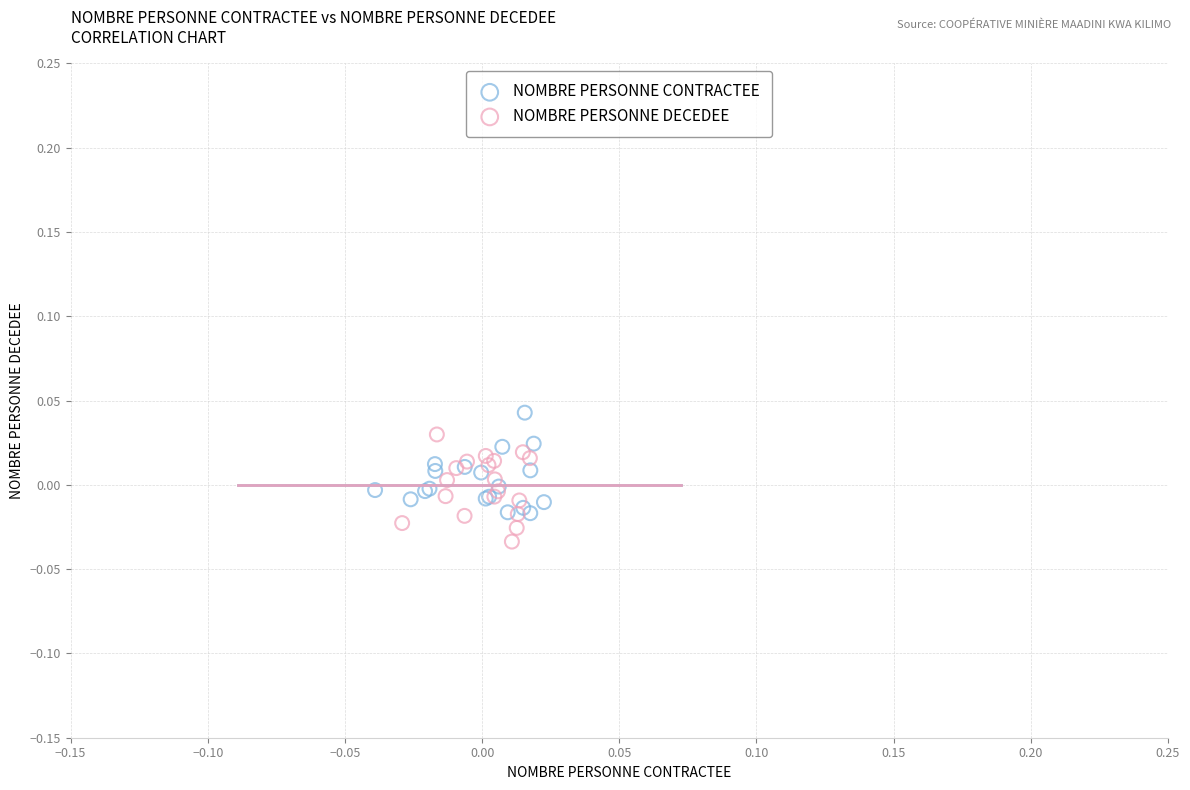

Which series contains the lowest Y value?

NOMBRE PERSONNE DECEDEE